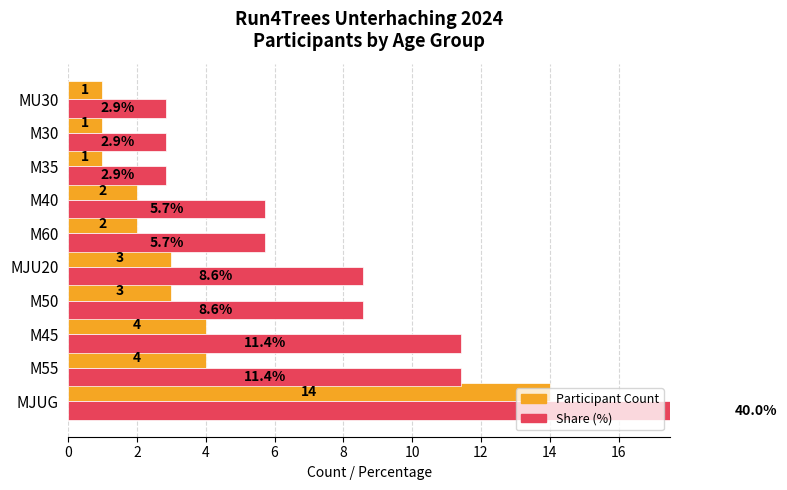

Between M50 and M30, which series saw the biggest shift?

Share (%)